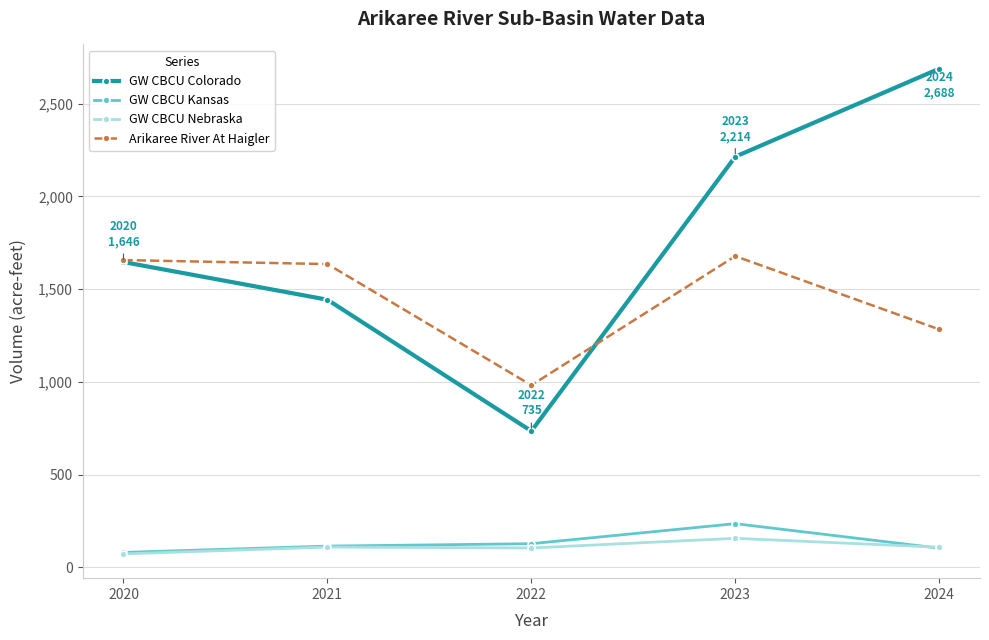

What is the greatest value displayed?

2688.0